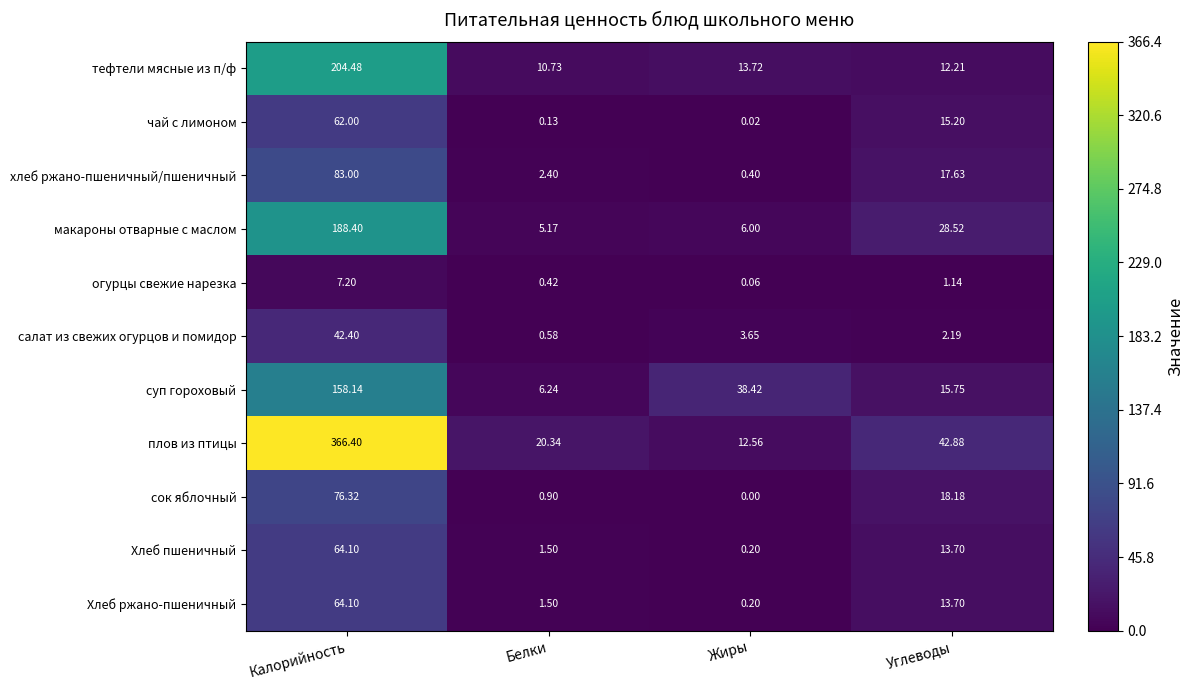

Which series has the largest range (max minus min)?

плов из птицы